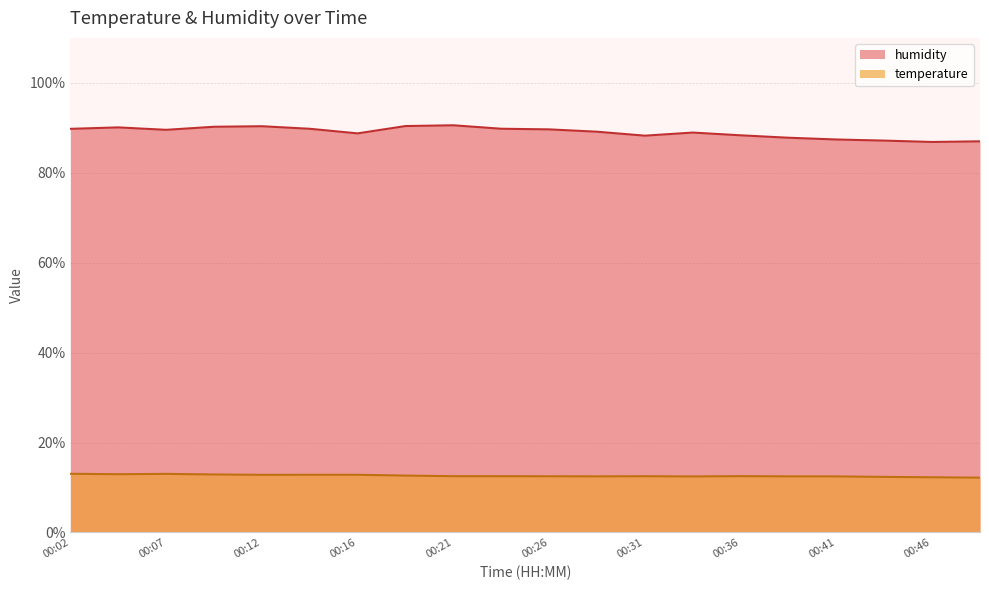

What is the average value of the temperature series?

12.6